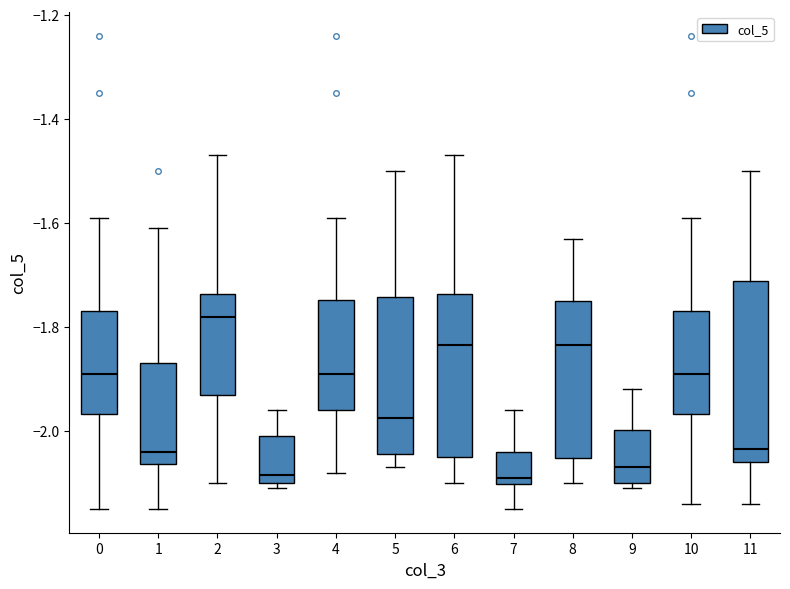

Where does the median line of the box at x = 3 sit on the y-axis? The values are not printed on the chart, so give them approximately, as read against the axis.

-2.08